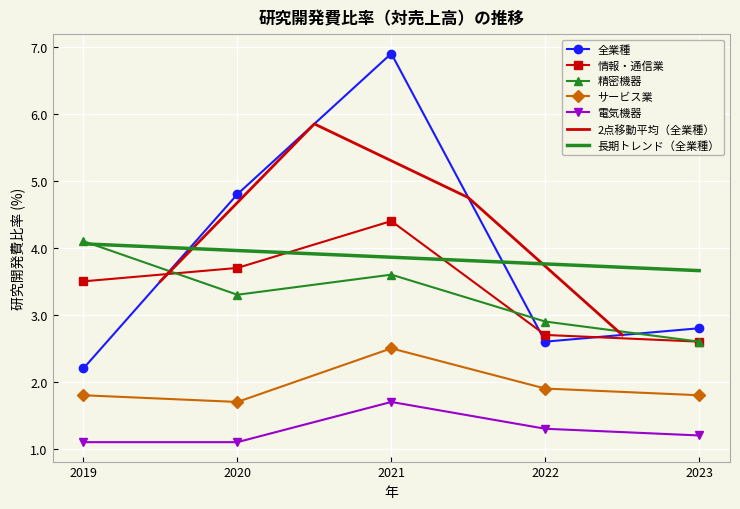

True or false: 情報・通信業 has a value of 3.8 at 2023.

False